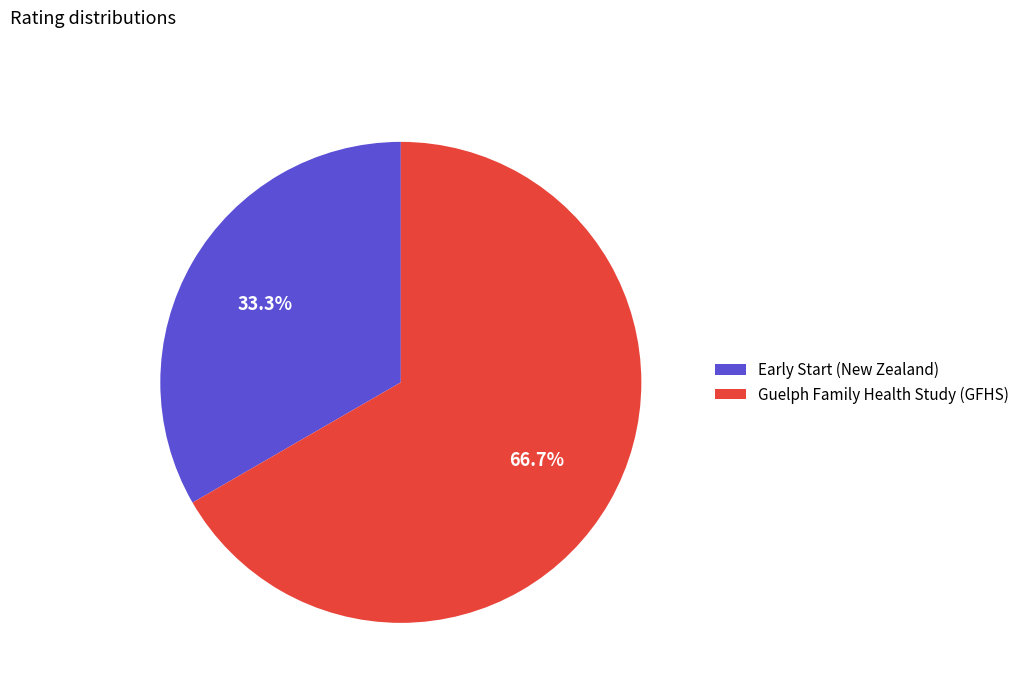

Count the number of slices in the pie.

2